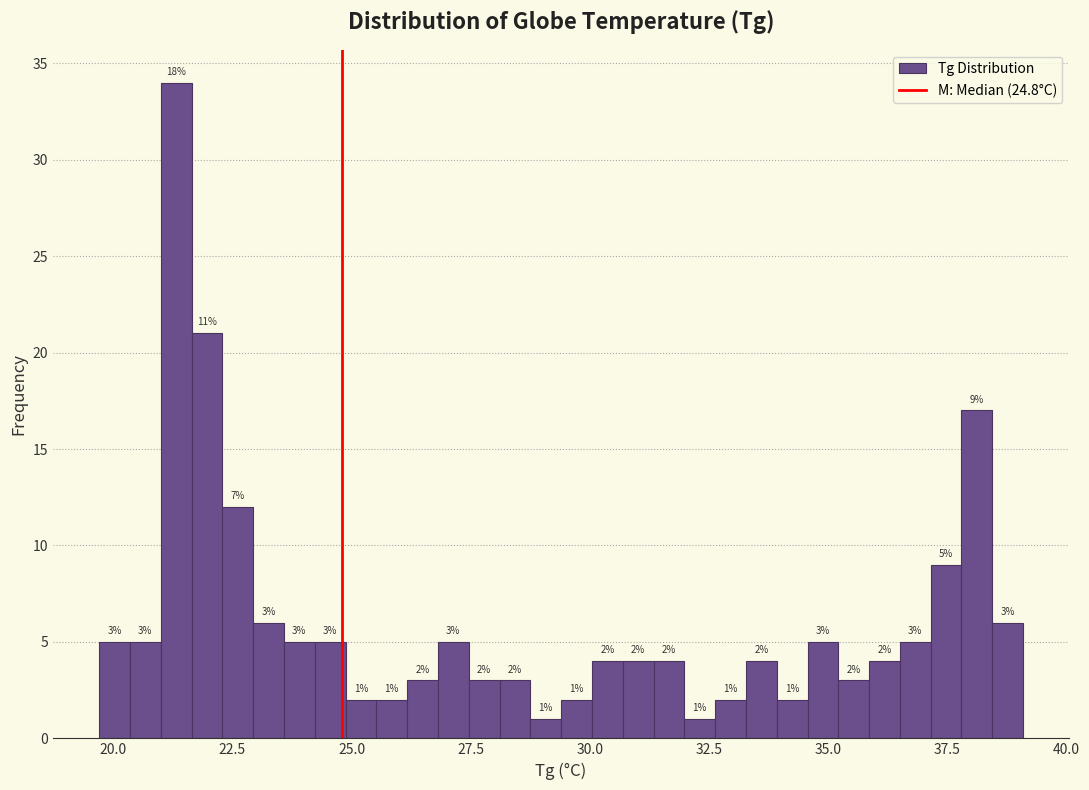

Around what value on the x-axis is the tallest bar? Give the approximate position of its centre, as read against the axis.

21.5